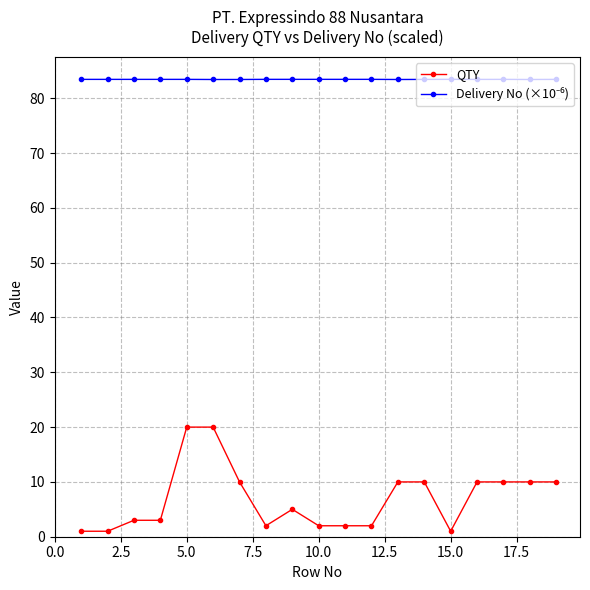

Is this an area chart (filled region under the line)?

No